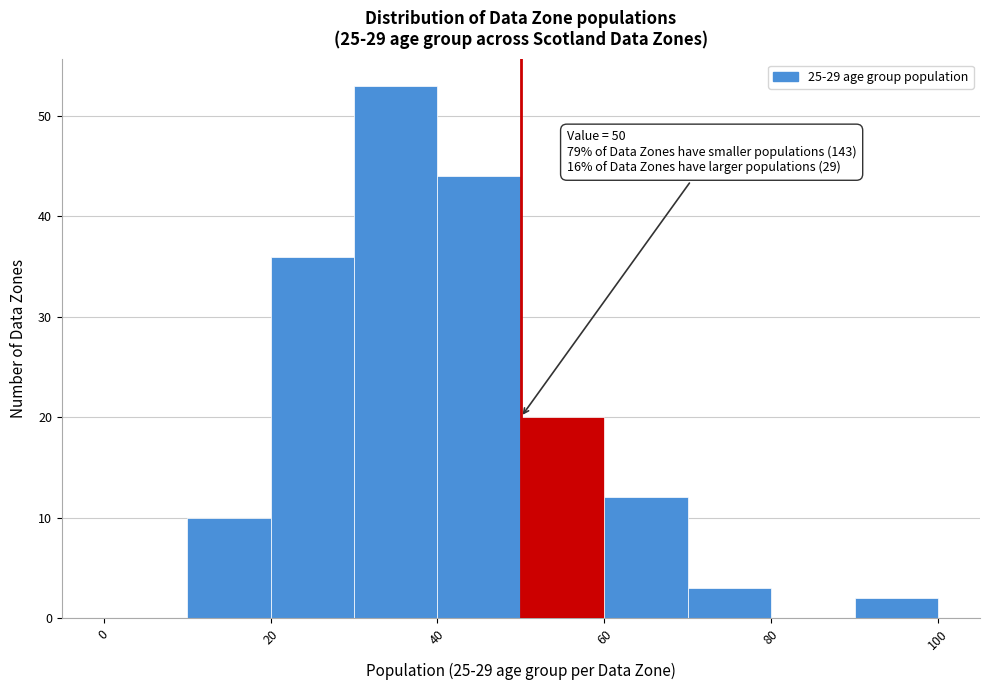

Over which range of the x-axis is the bar tallest?

30 to 40